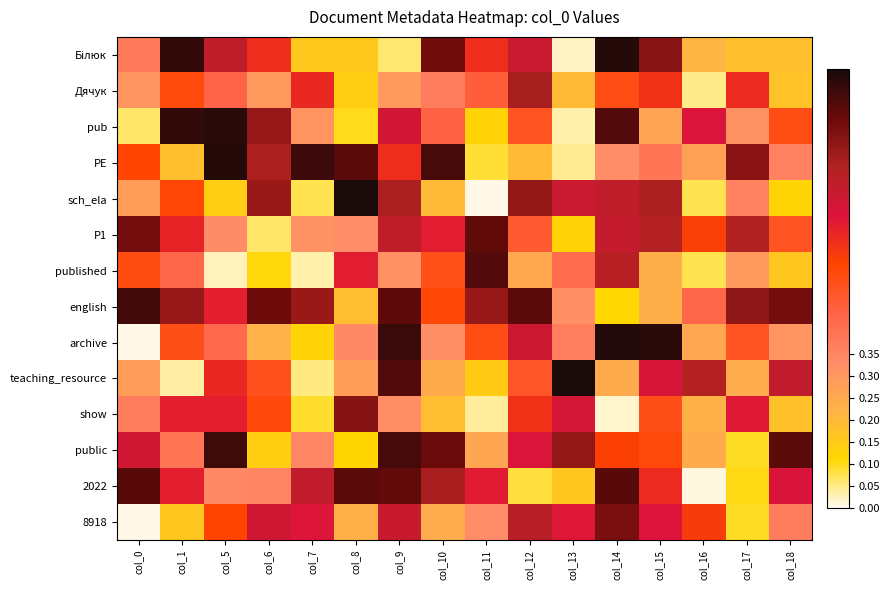

Which category has the lowest value across all series?

col_0